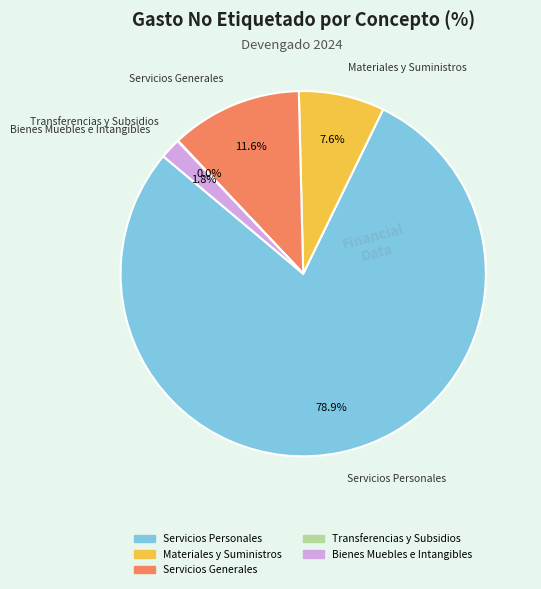

Do Servicios Personales and Bienes Muebles e Intangibles together represent more than half of the pie?

Yes